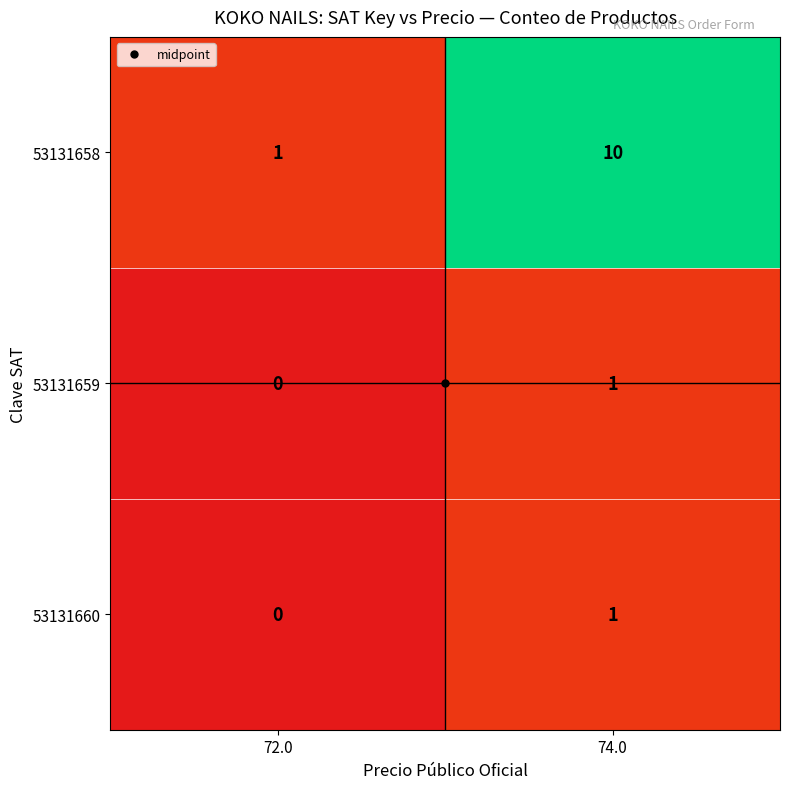

List the labels in order of 53131660 value, largest first.

74.0, 72.0